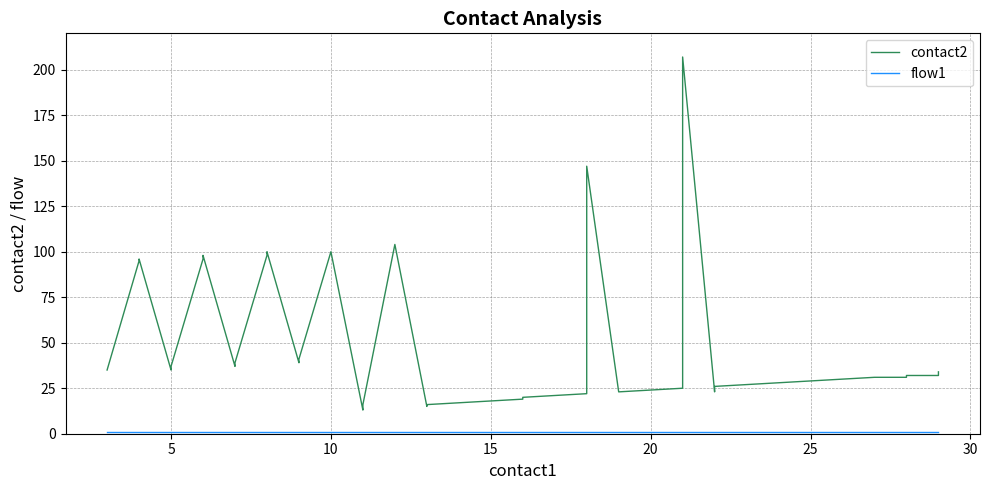

What is the sum of all contact2 values?

2041